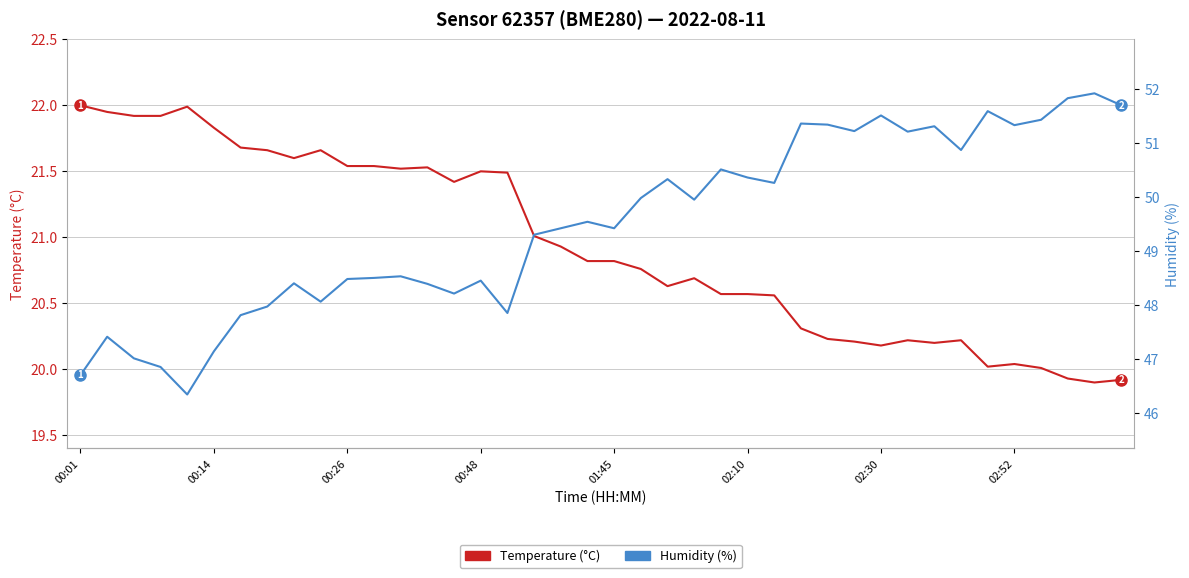

Reading left to right, what are all the values shown in this chart?

Temperature (°C): 22.0	21.9	21.9	21.9	22.0	21.8	21.7	21.7	21.6	21.7	21.5	21.5	21.5	21.5	21.4	21.5	21.5	21.0	20.9	20.8	20.8	20.8	20.6	20.7	20.6	20.6	20.6	20.3	20.2	20.2	20.2	20.2	20.2	20.2	20.0	20.0	20.0	19.9	19.9	19.9
Humidity (%): 46.7	47.4	47.0	46.9	46.3	47.1	47.8	48.0	48.4	48.1	48.5	48.5	48.5	48.4	48.2	48.5	47.9	49.3	49.4	49.5	49.4	50.0	50.3	50.0	50.5	50.4	50.3	51.4	51.3	51.2	51.5	51.2	51.3	50.9	51.6	51.3	51.4	51.8	51.9	51.7